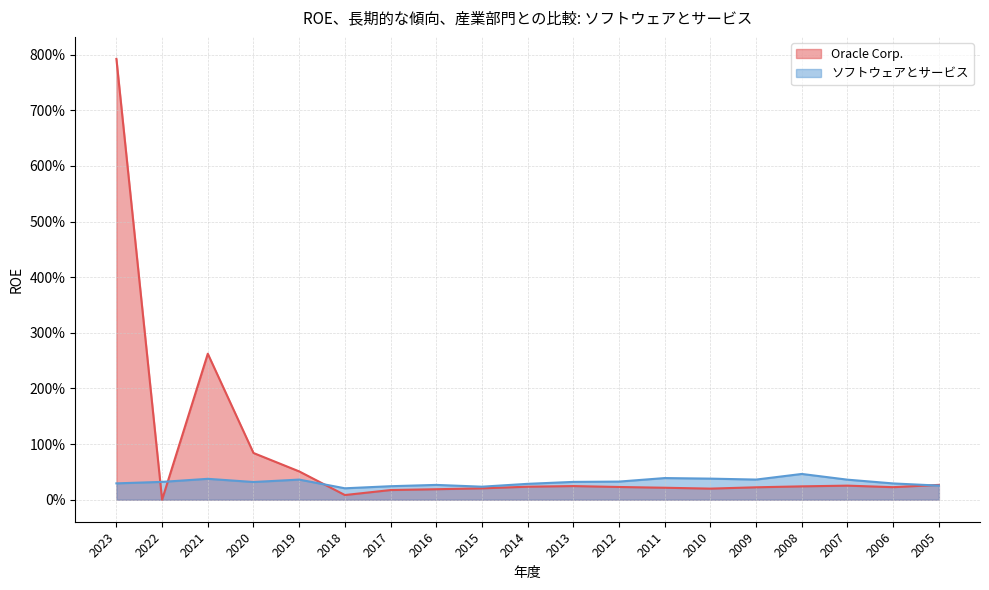

What is the difference between the maximum and minimum values in the Oracle Corp. series?

7.9